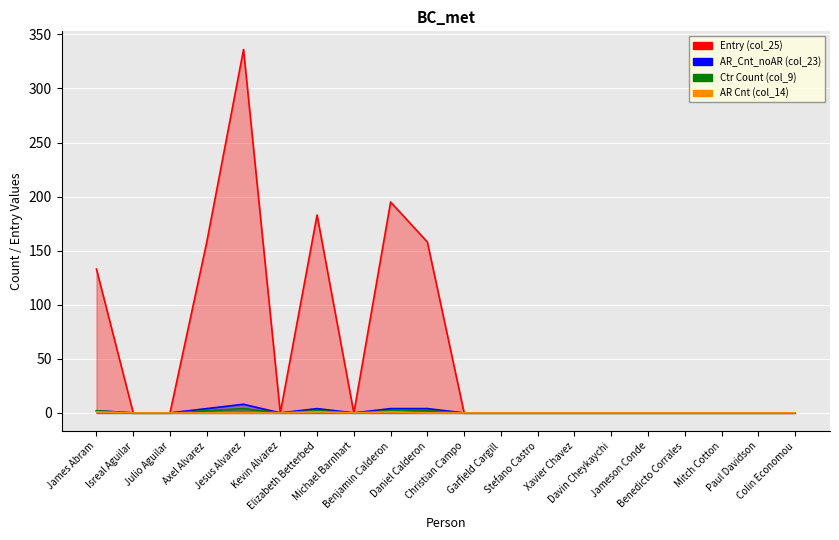

How many AR Cnt (col_14) values are between 0 and 1?

20